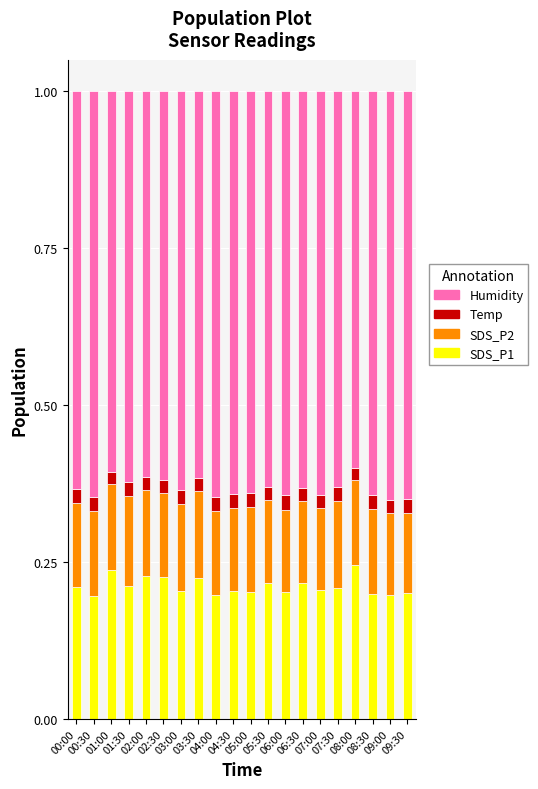

Count the number of categories in the chart.

20